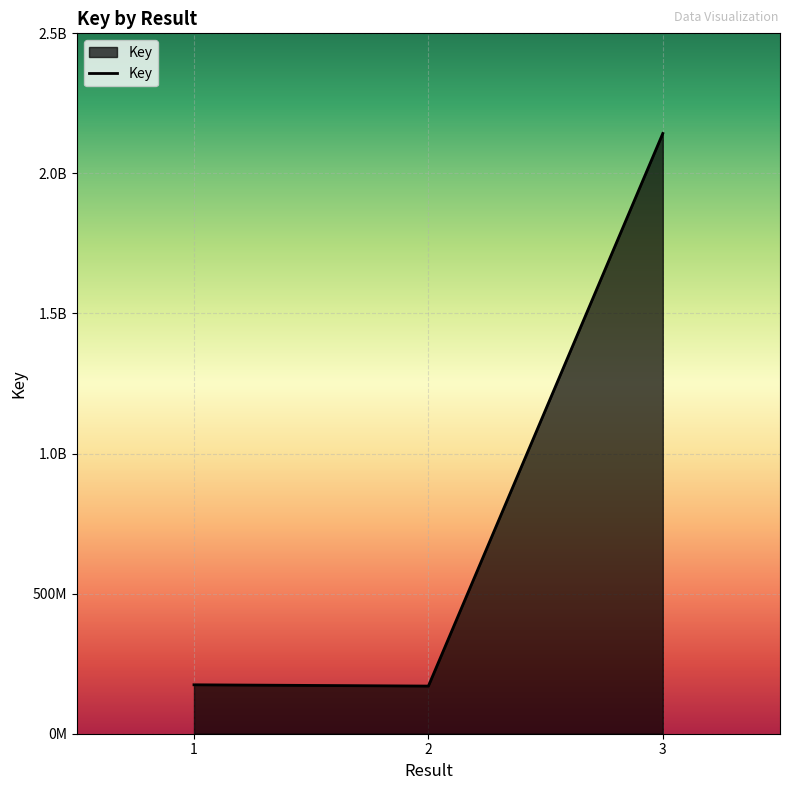

Reading right to left, transcribe all the data shown in this chart.

2142589427	170077026	174635702